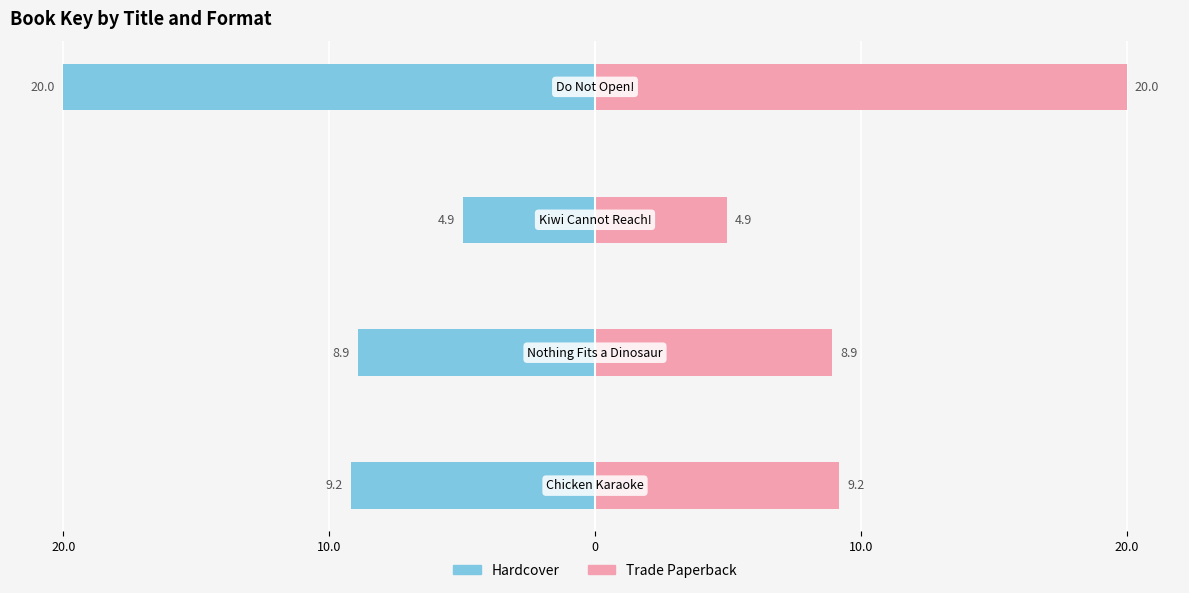

Reading left to right, transcribe all the data shown in this chart.

Hardcover: 20.0=-9.2	10.0=-8.9	0=-4.9	10.0=-20.0
Trade Paperback: 20.0=9.2	10.0=8.9	0=4.9	10.0=20.0